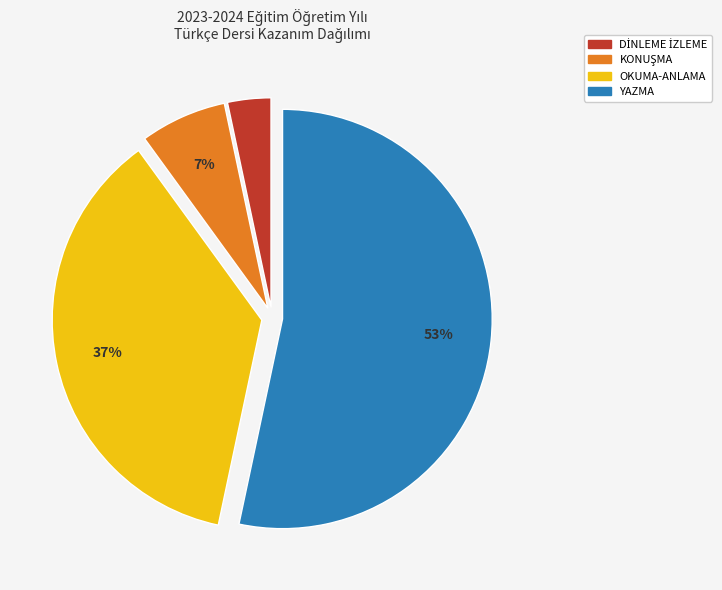

To the nearest percent, what is the difference between the largest and smallest slice percentages?

50%